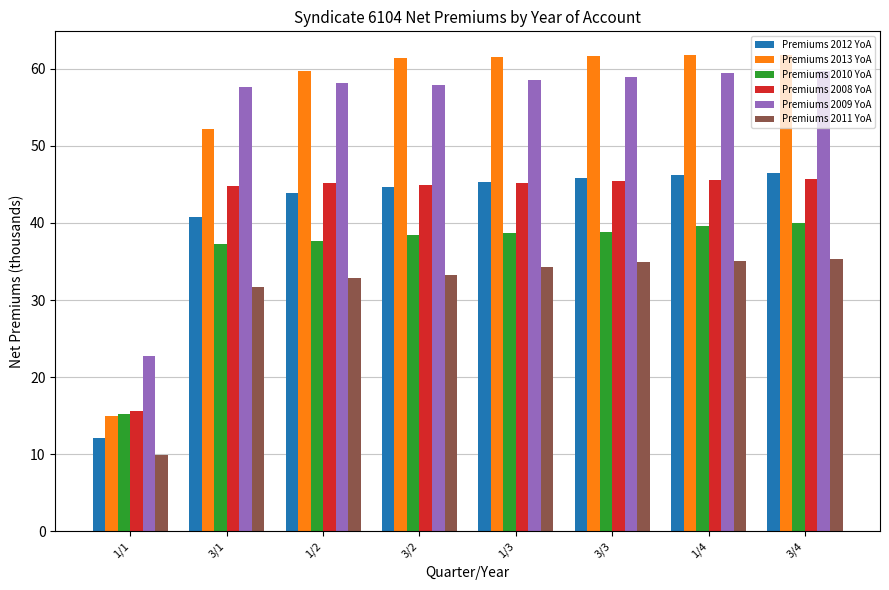

At which category does the chart reach its minimum across all series?

1/1